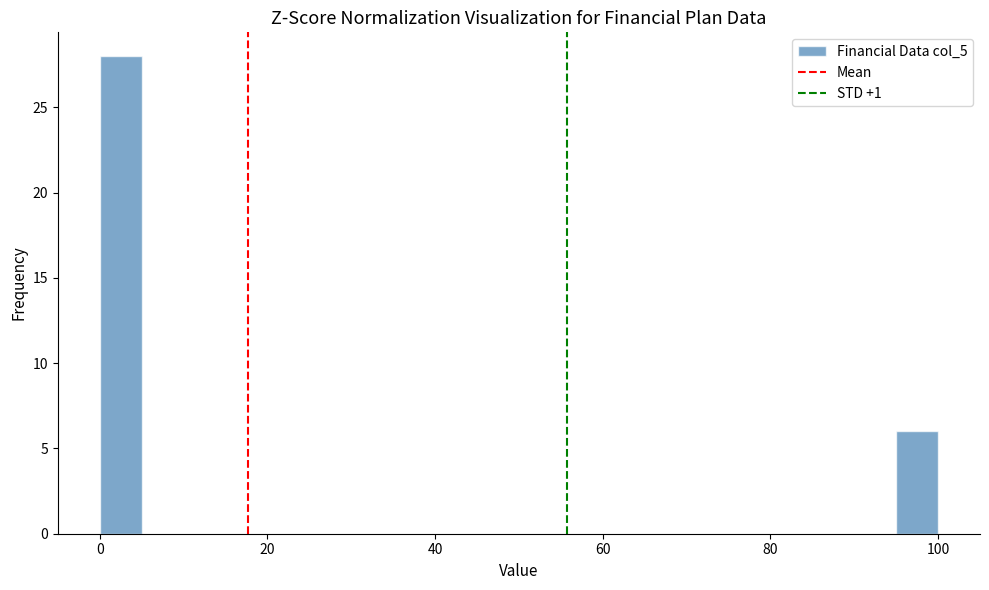

Around what value on the x-axis is the tallest bar? Give the approximate position of its centre, as read against the axis.

2